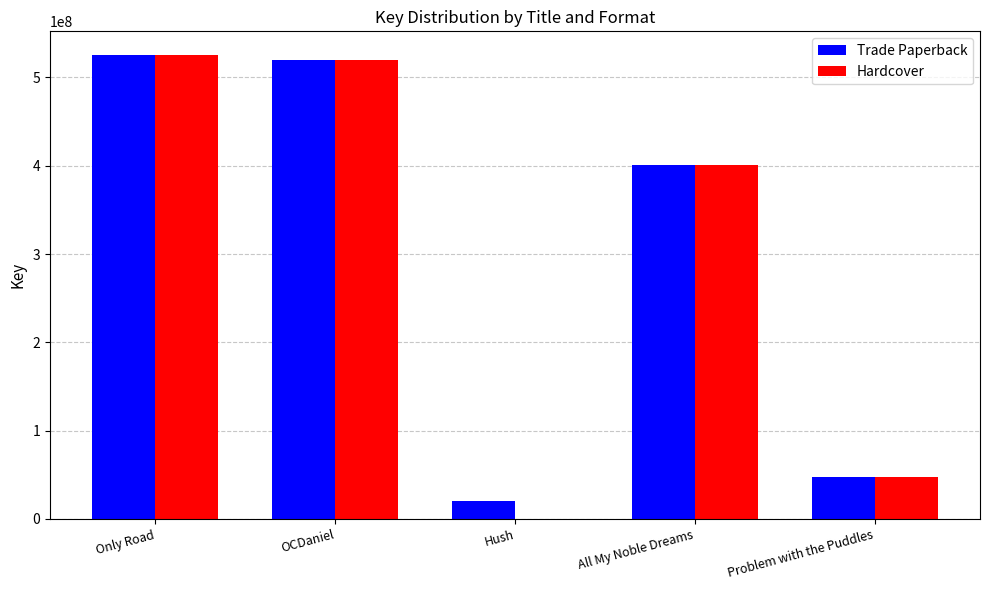

Reading right to left, list all the values displayed in this chart.

Trade Paperback: Problem with the Puddles=47309664	All My Noble Dreams=401069856	Hush=19928114	OCDaniel=519305332	Only Road=525939431
Hardcover: Problem with the Puddles=47309664	All My Noble Dreams=401069856	Hush=0	OCDaniel=519305332	Only Road=525939431